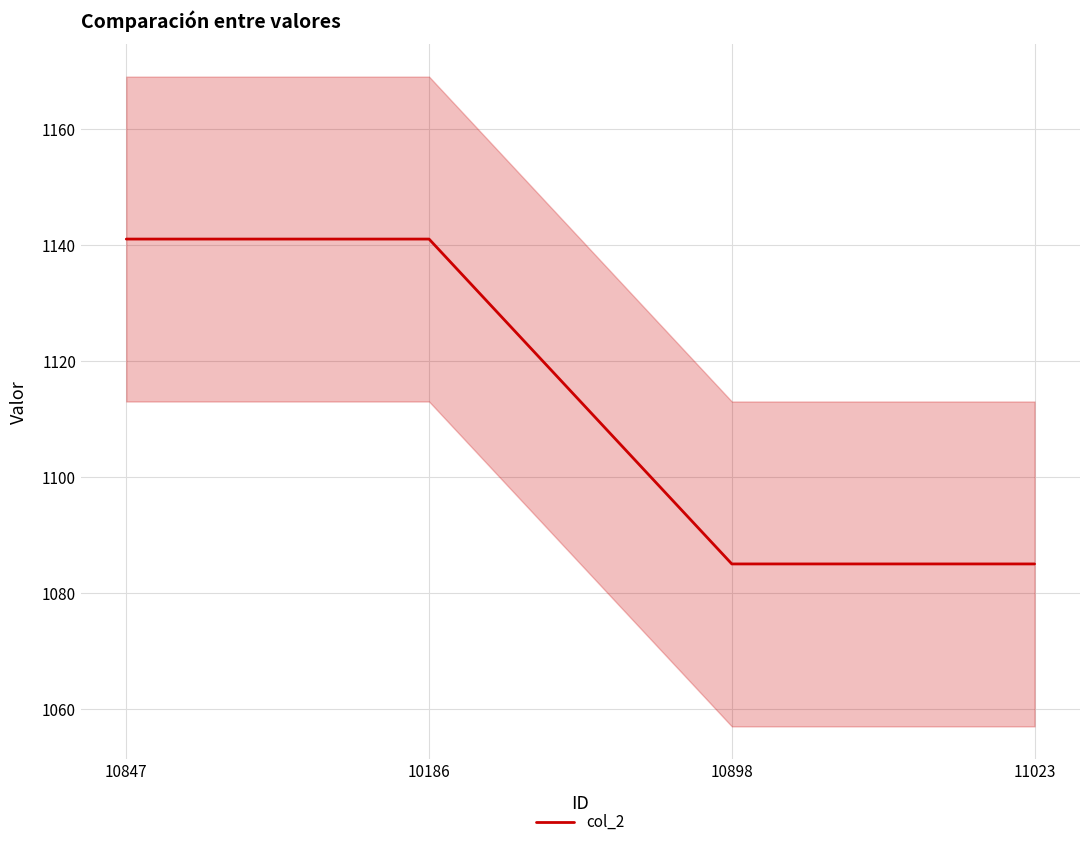

What is the sum of the values at 10186 and 10898?

2226